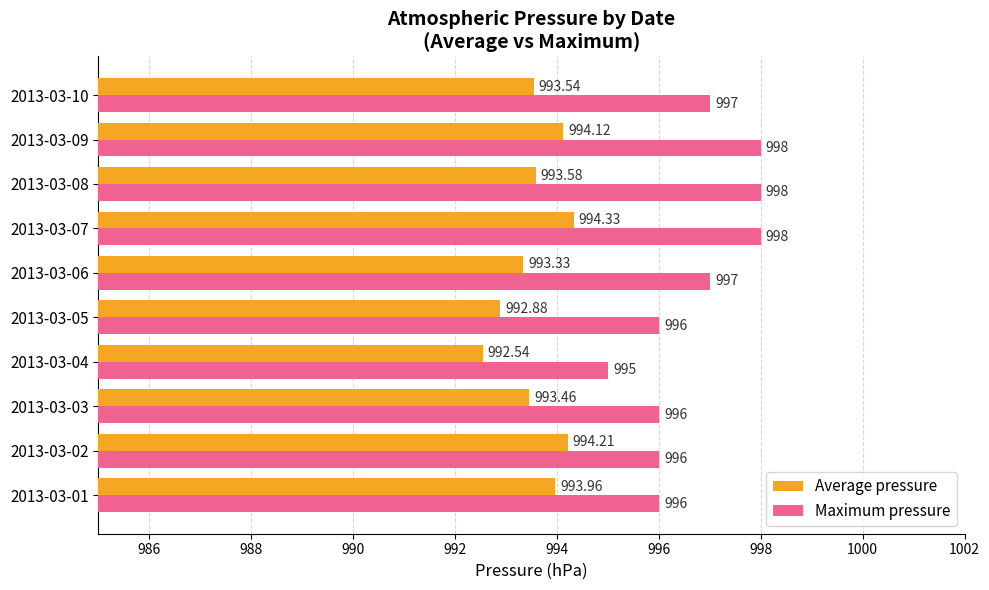

List the series in order of their peak value, highest first.

Maximum pressure, Average pressure